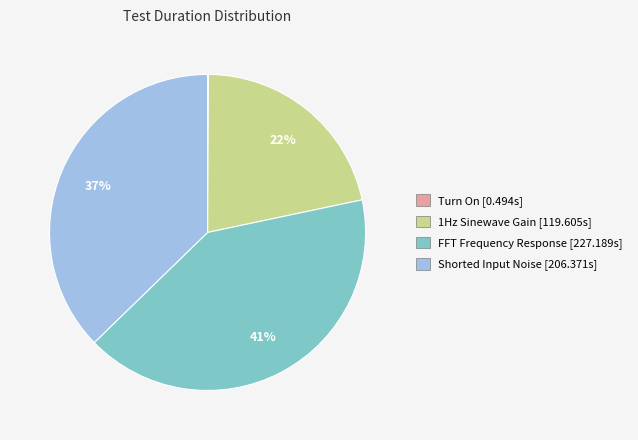

Is there a majority slice in this chart?

No